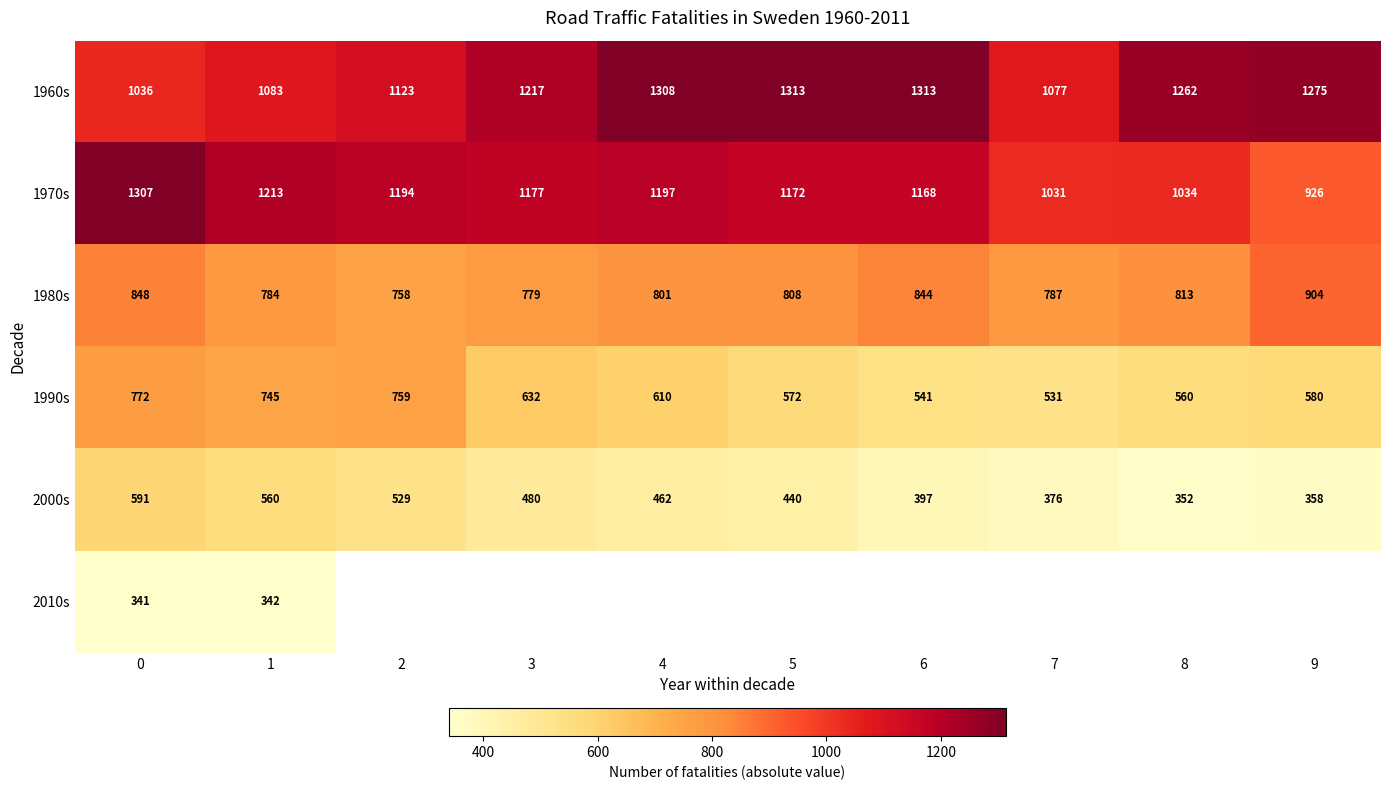

What is the minimum value shown in the chart?

341.0